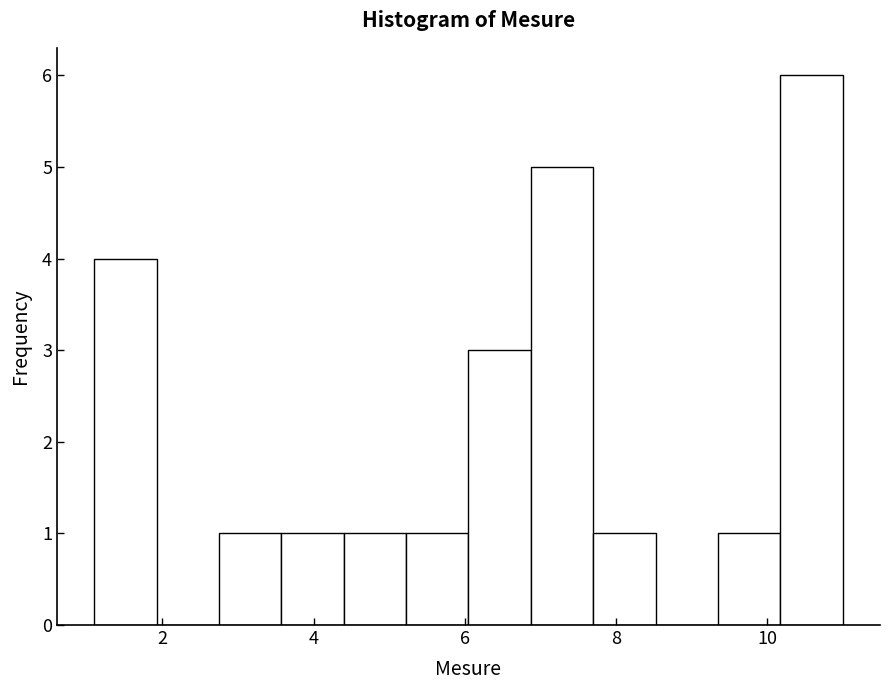

Which range on the x-axis has the tallest bar?

10.2 to 11.0